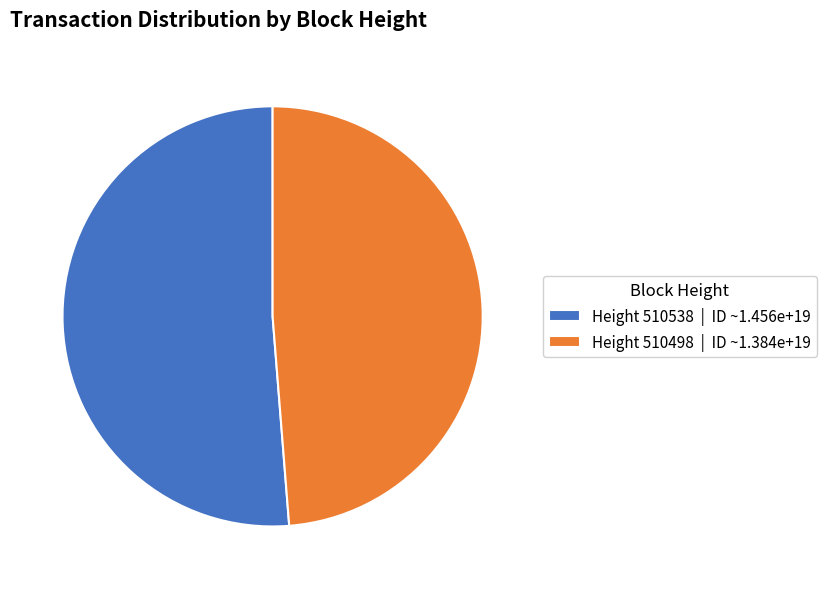

Approximately how many times larger is the value at Height 510538 | ID ~1.456e+19 compared to Height 510498 | ID ~1.384e+19?

1.1